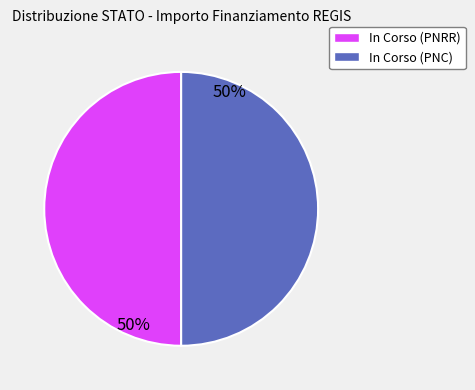

To the nearest percent, what is the average slice percentage?

50%